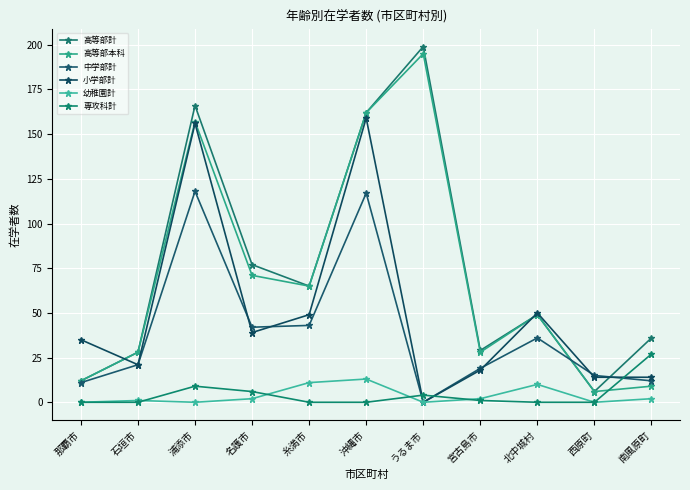

True or false: 幼稚園計 and 専攻科計 intersect in this chart.

True